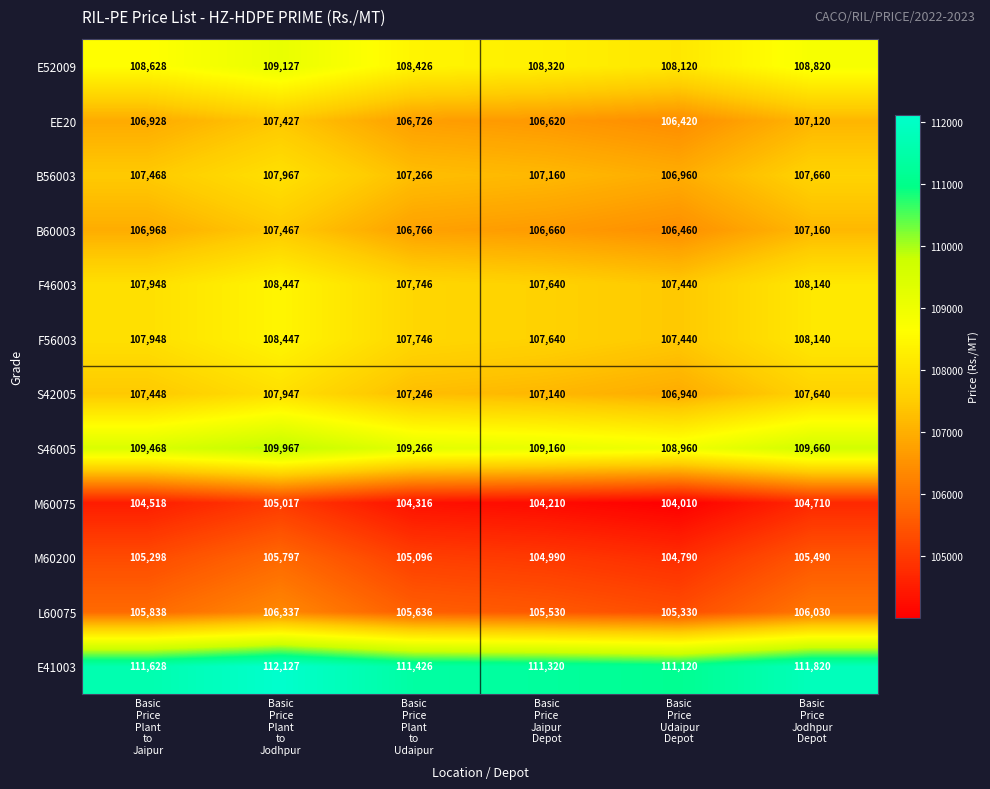

What is the average value of the F46003 series?

107894